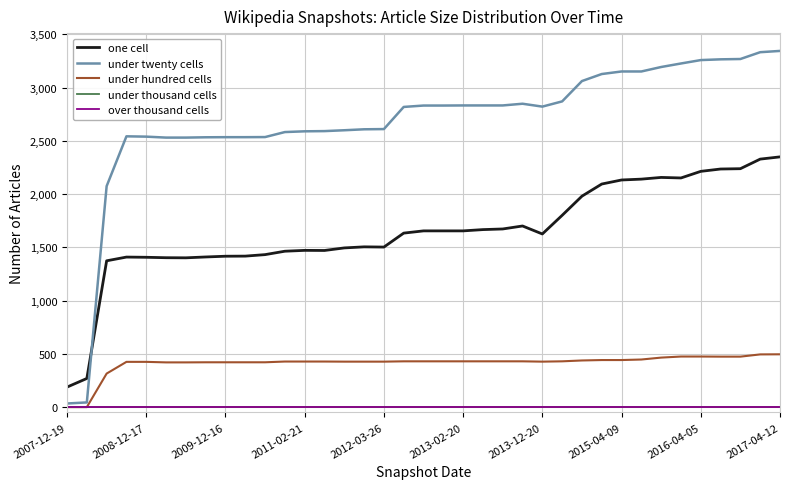

Which series has the widest spread of values?

under twenty cells